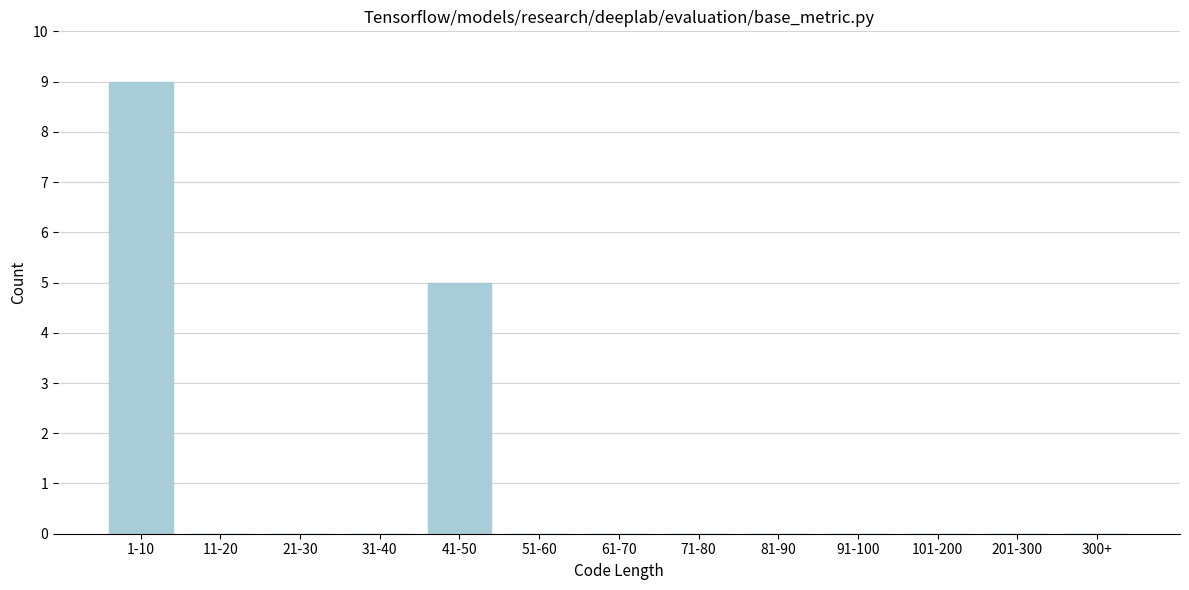

Reading right to left, list all the values displayed in this chart.

300+=0	201-300=0	101-200=0	91-100=0	81-90=0	71-80=0	61-70=0	51-60=0	41-50=5	31-40=0	21-30=0	11-20=0	1-10=9